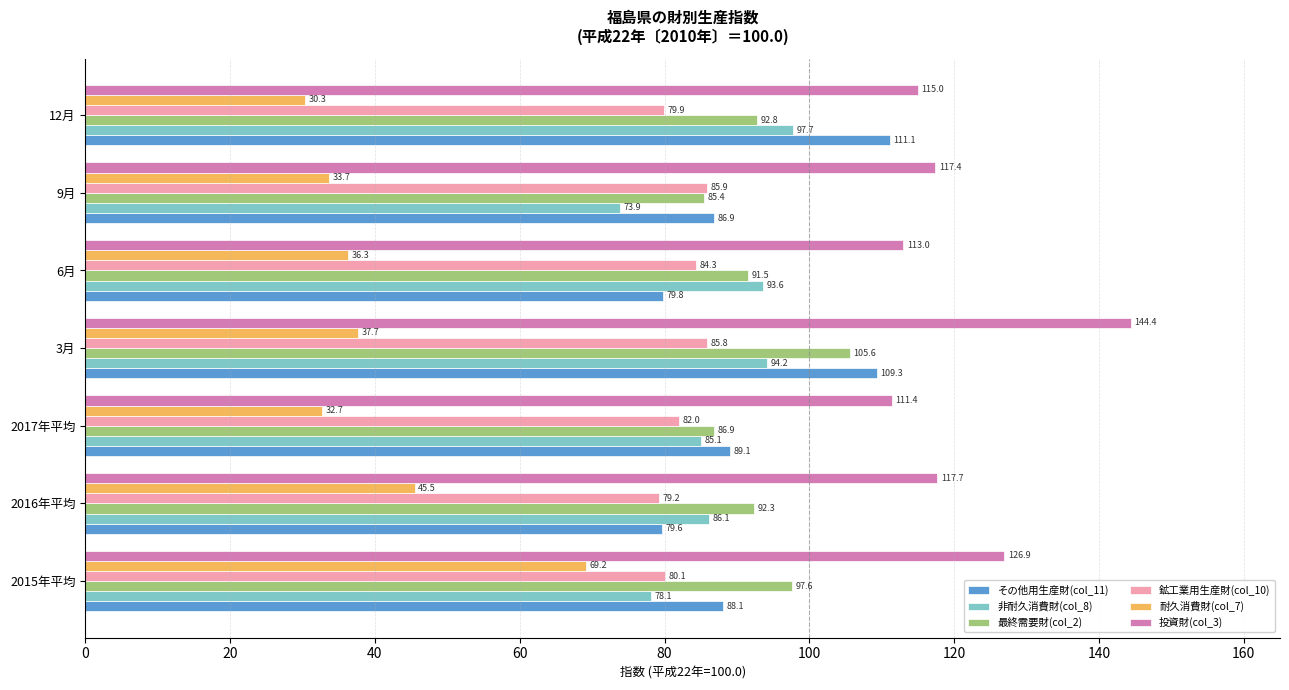

What is the difference between the maximum and minimum values in the 鉱工業用生産財(col_10) series?

6.7